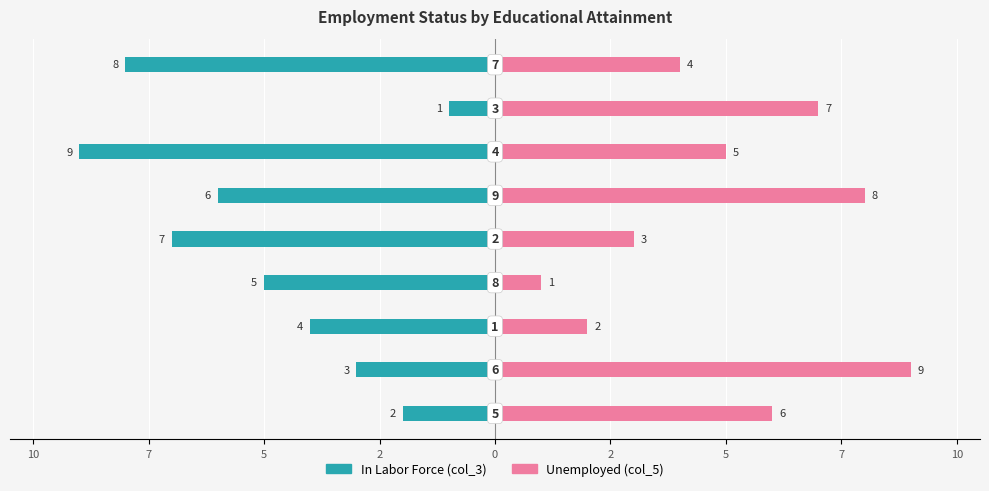

What is the label of the 7th bar from the left?

2